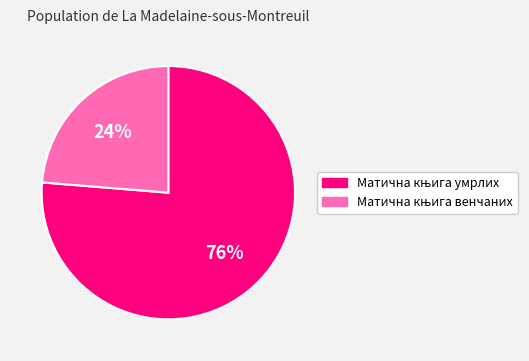

To the nearest percent, what is the average slice percentage?

50%